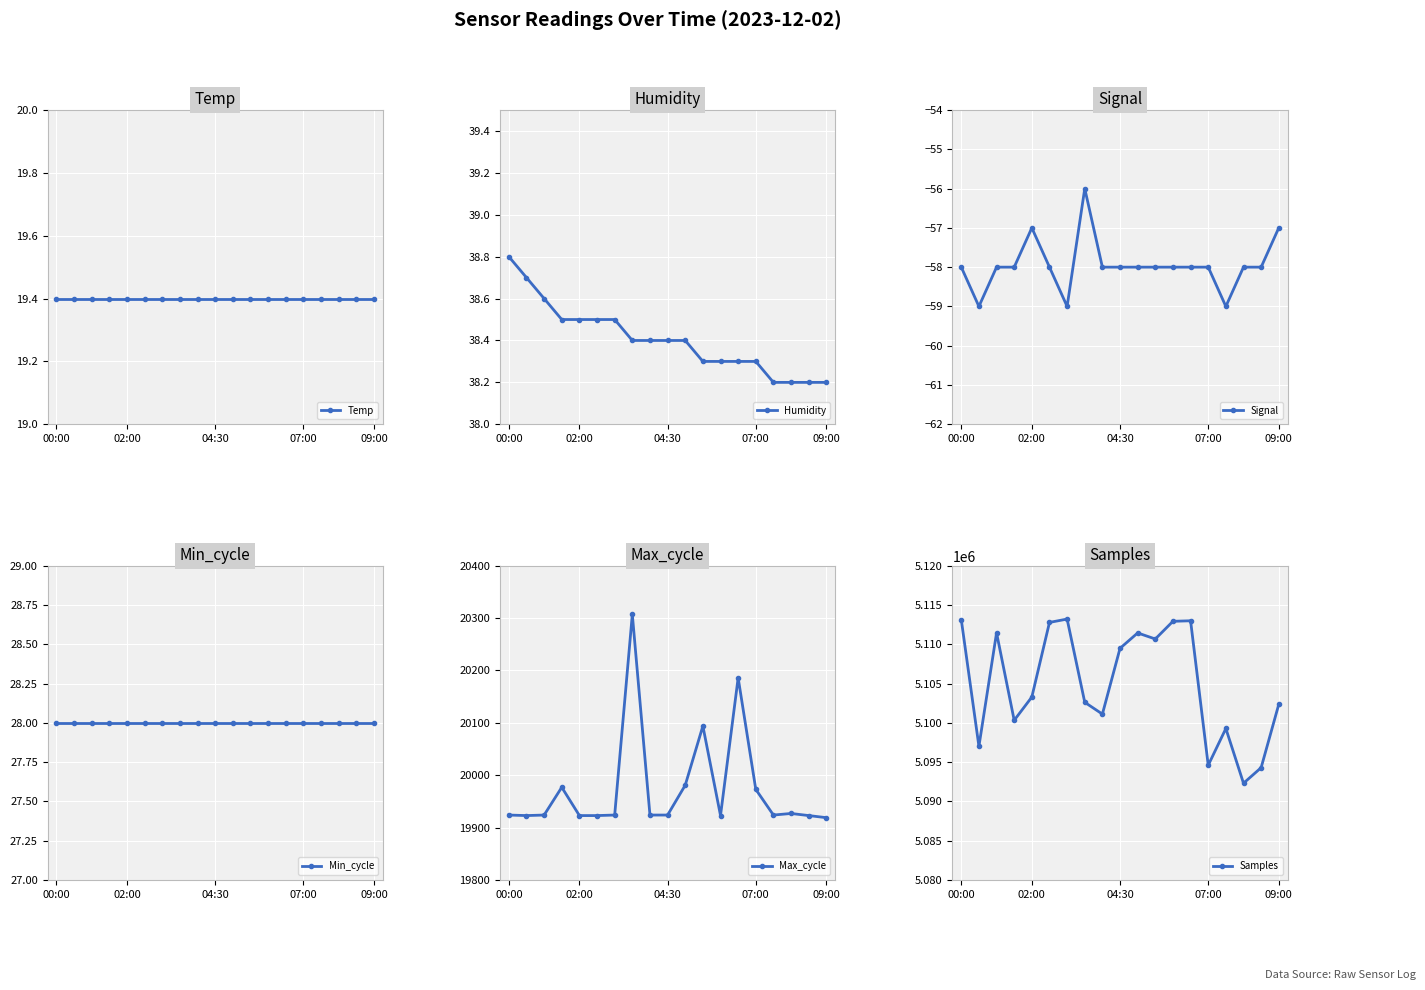

Count the number of data series in this chart.

6